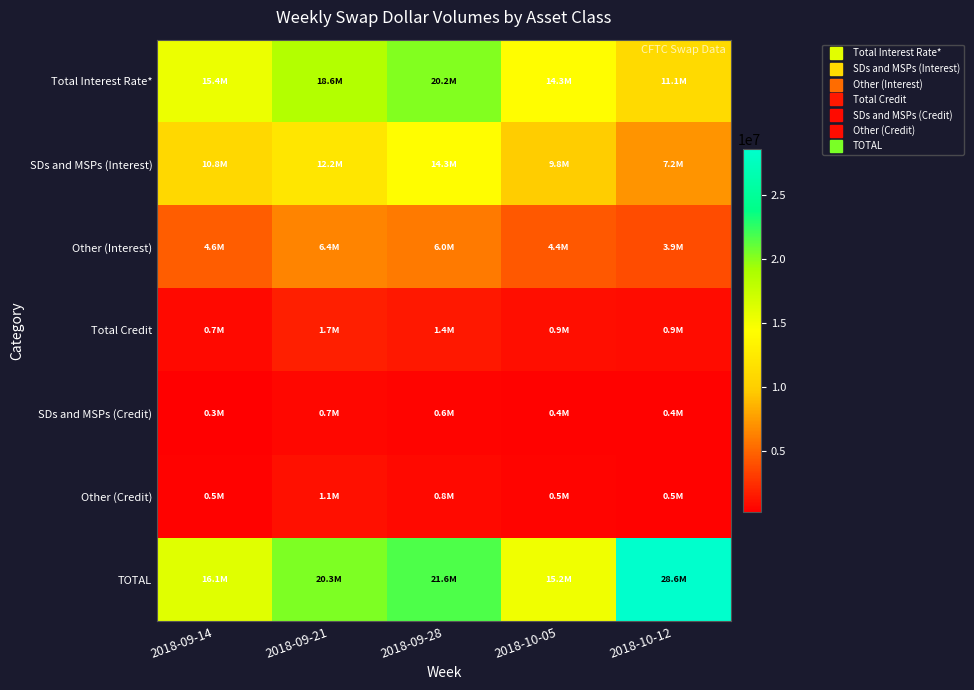

Reading right to left, extract all data points from this chart.

Total Interest Rate*: 2018-10-12=11059188	2018-10-05=14257722	2018-09-28=20201023	2018-09-21=18601130	2018-09-14=15408108
SDs and MSPs (Interest): 2018-10-12=7194232	2018-10-05=9808455	2018-09-28=14250826	2018-09-21=12182223	2018-09-14=10799746
Other (Interest): 2018-10-12=3864956	2018-10-05=4449267	2018-09-28=5950197	2018-09-21=6418908	2018-09-14=4608362
Total Credit: 2018-10-12=908831	2018-10-05=944297	2018-09-28=1415257	2018-09-21=1737154	2018-09-14=731802
SDs and MSPs (Credit): 2018-10-12=421839	2018-10-05=437320	2018-09-28=597048	2018-09-21=680873	2018-09-14=273568
Other (Credit): 2018-10-12=486992	2018-10-05=506977	2018-09-28=818209	2018-09-21=1056281	2018-09-14=458235
TOTAL: 2018-10-12=28552629	2018-10-05=15202019	2018-09-28=21616280	2018-09-21=20338285	2018-09-14=16139910